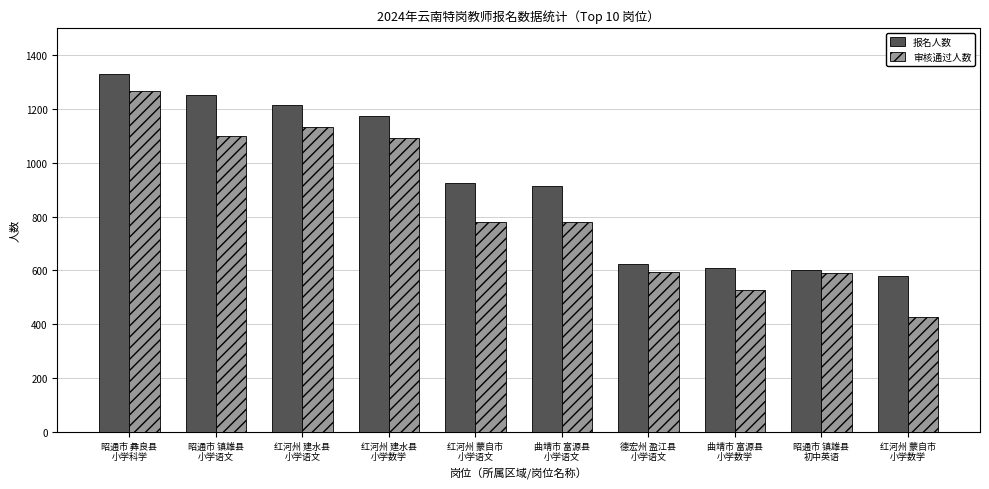

Where does the 报名人数 series first go above 925?

昭通市 彝良县
小学科学